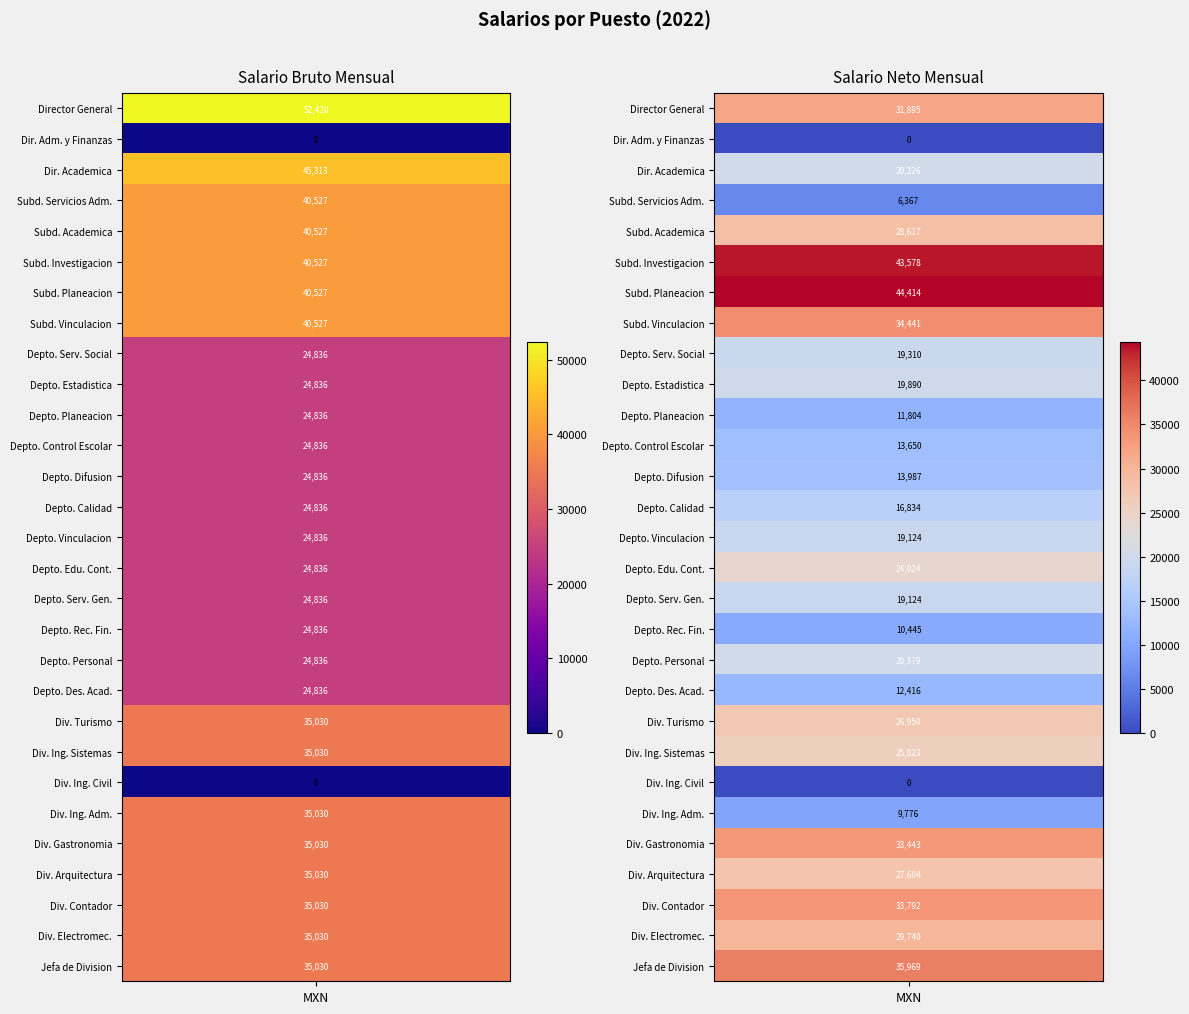

Which has a higher value, 2 or 21?

2